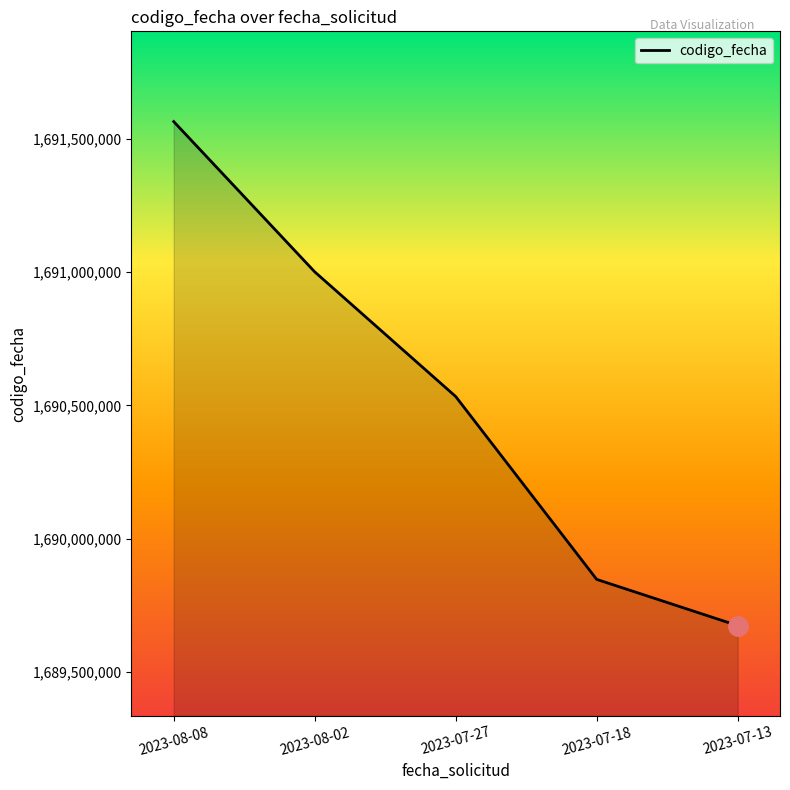

What is the difference between the values at 2023-07-27 and 2023-08-02?

467521